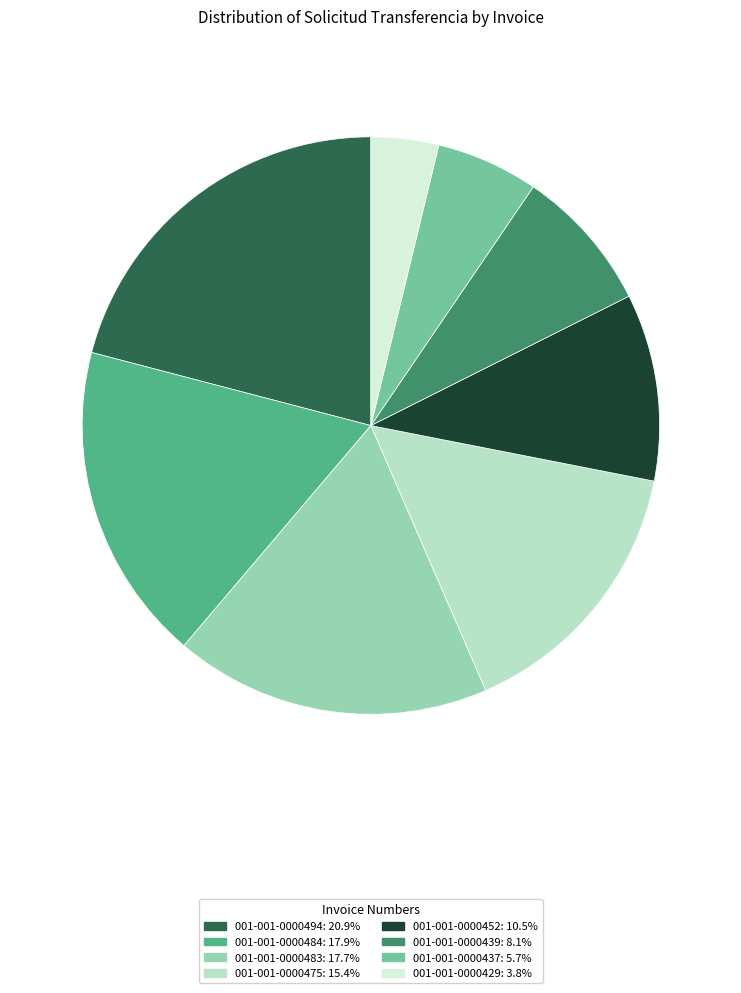

What is the ratio of the value at 001-001-0000475 to the value at 001-001-0000494?

0.7